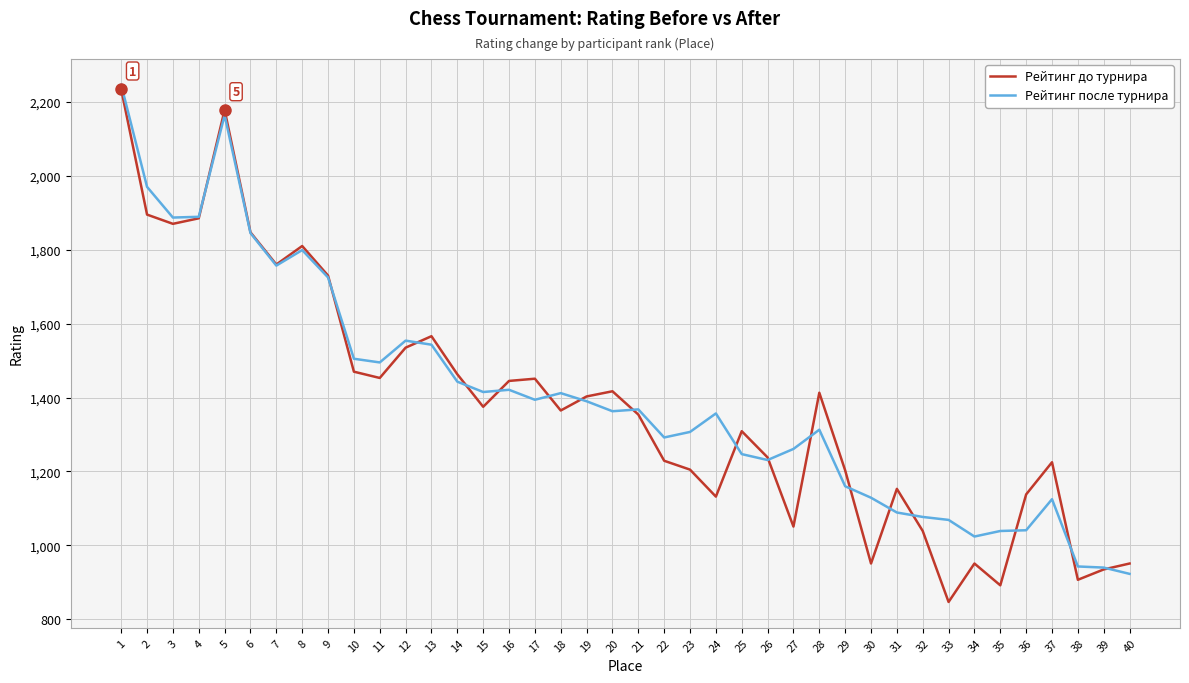

Where is Рейтинг до турнира nearest to the value 1540?

12